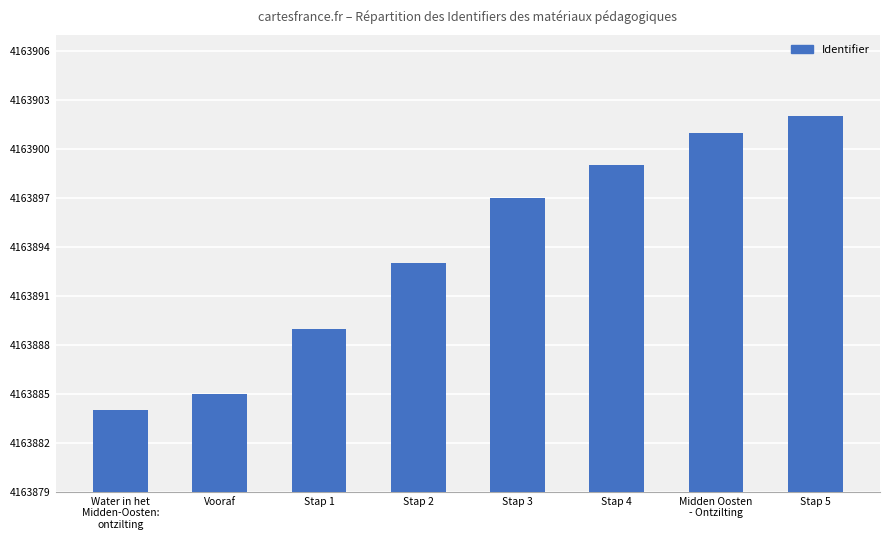

List the labels in order of value, smallest first.

Water in het
Midden-Oosten:
ontzilting, Vooraf, Stap 1, Stap 2, Stap 3, Stap 4, Midden Oosten
- Ontzilting, Stap 5